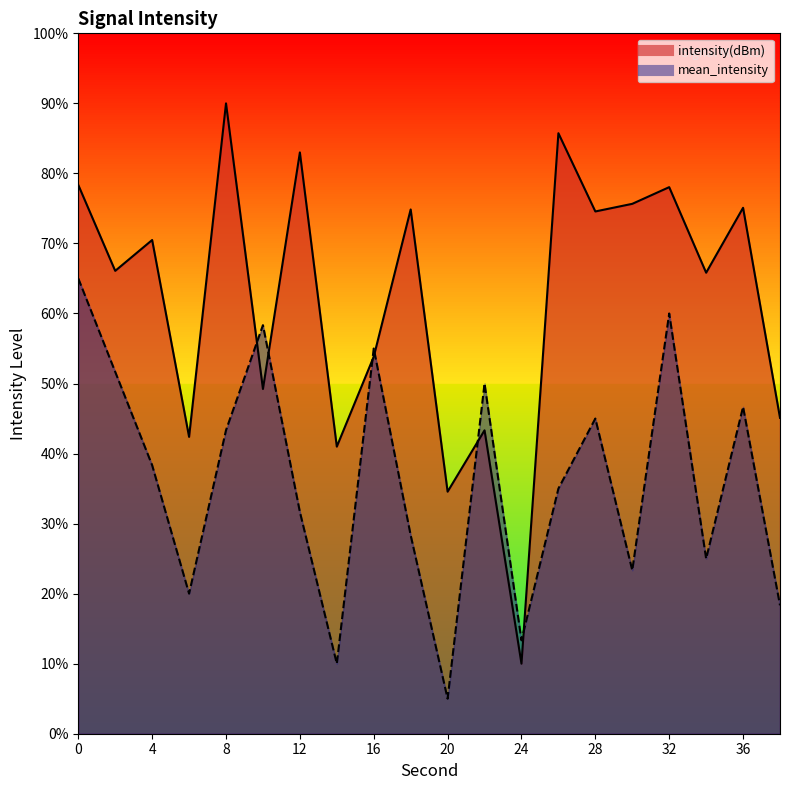

What is the spread (max minus min) of values at 30?

52.3